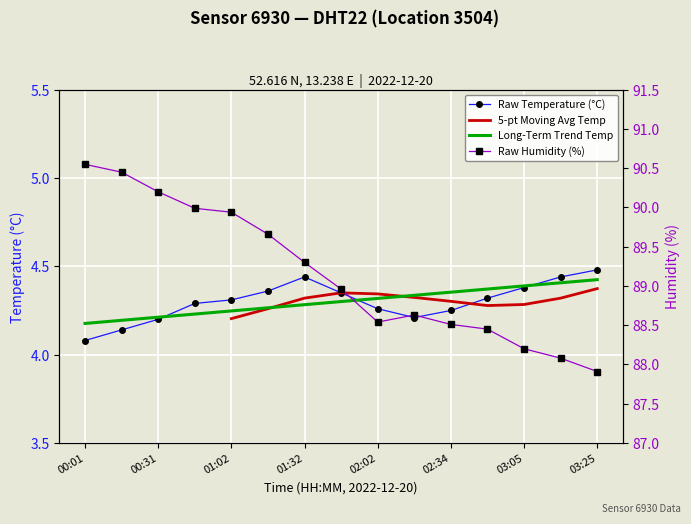

What position from the right is 00:01?

15